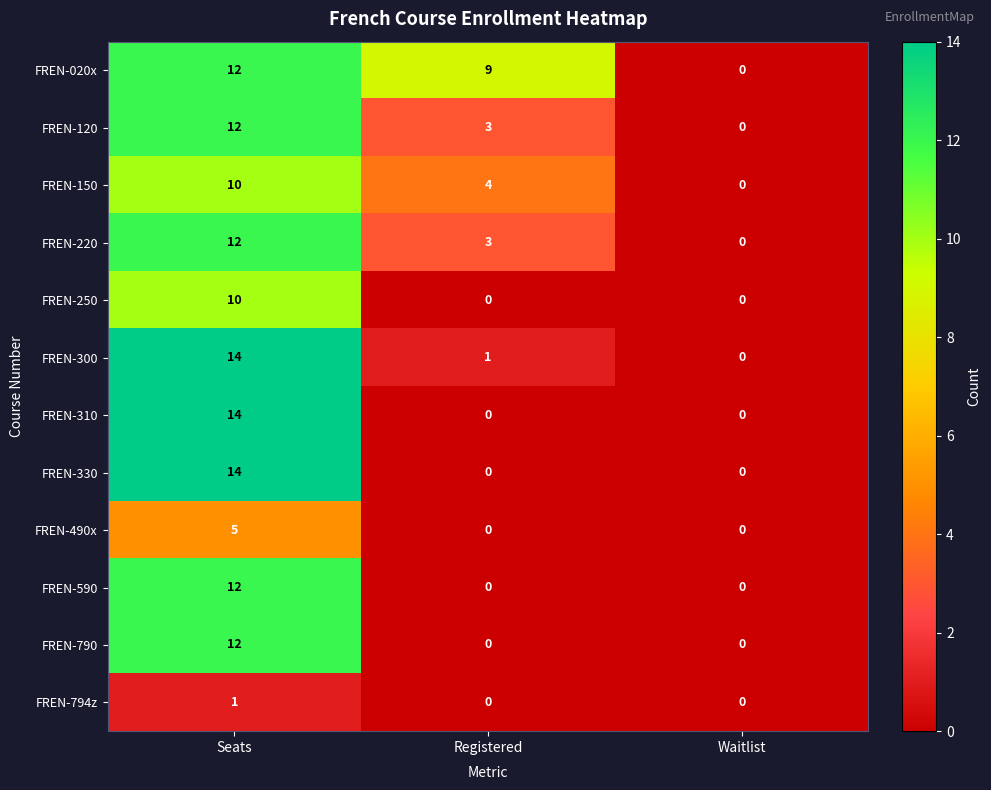

Is it true that FREN-794z equals 0 at Waitlist?

True